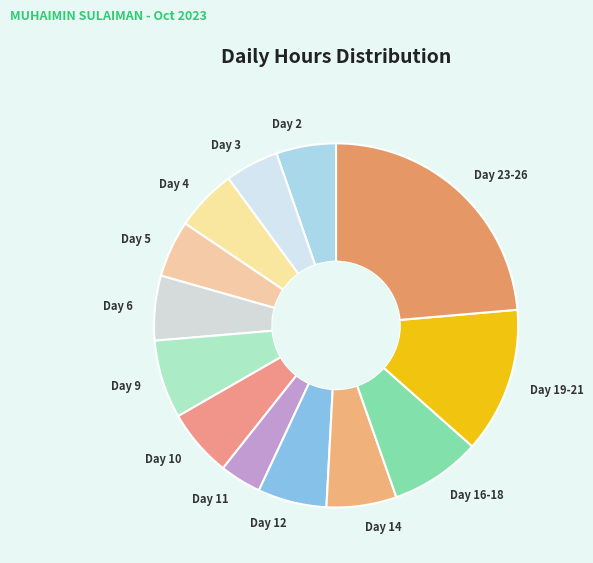

The Day 10 slice represents 6% of the pie. True or false?

True